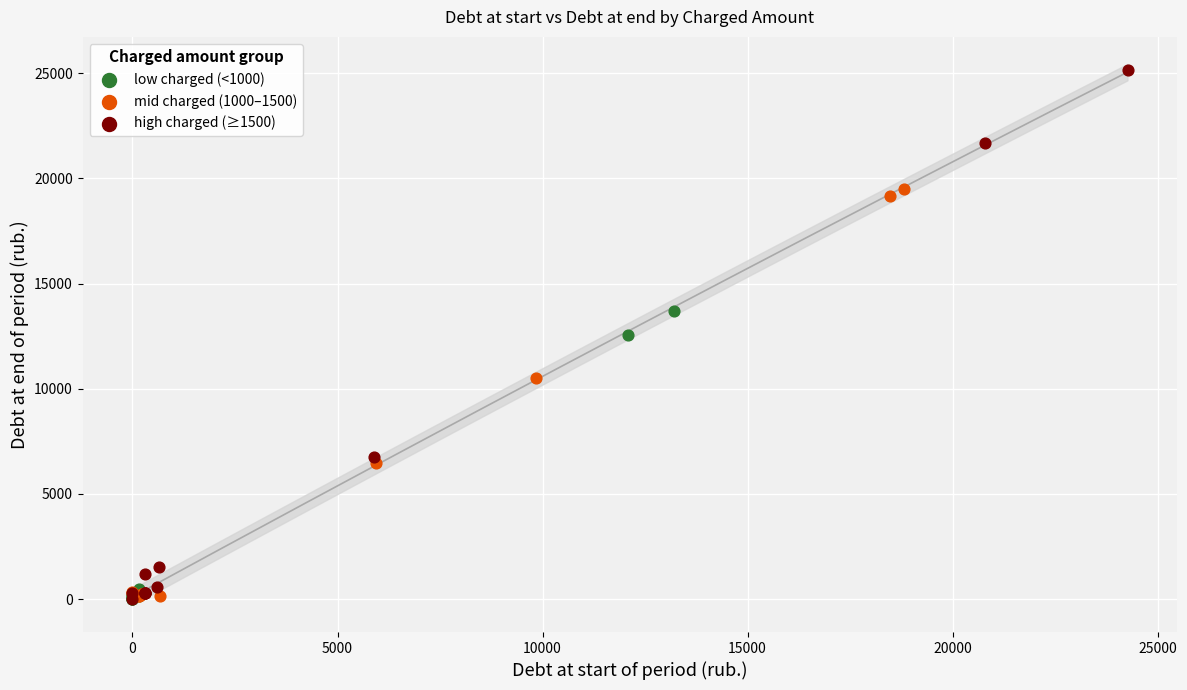

Which series reaches the maximum Y coordinate?

high charged (≥1500)